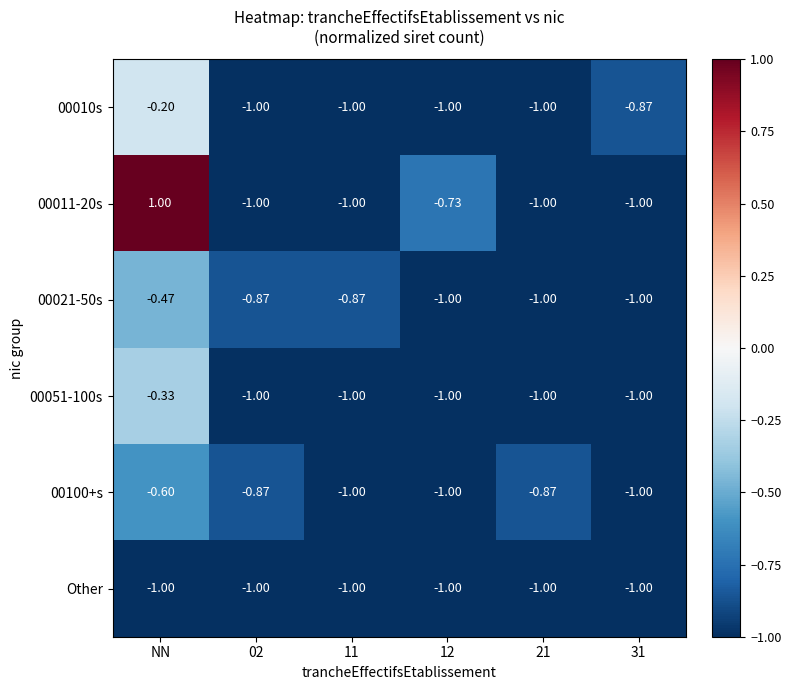

Where is 00100+s nearest to the value 0?

NN